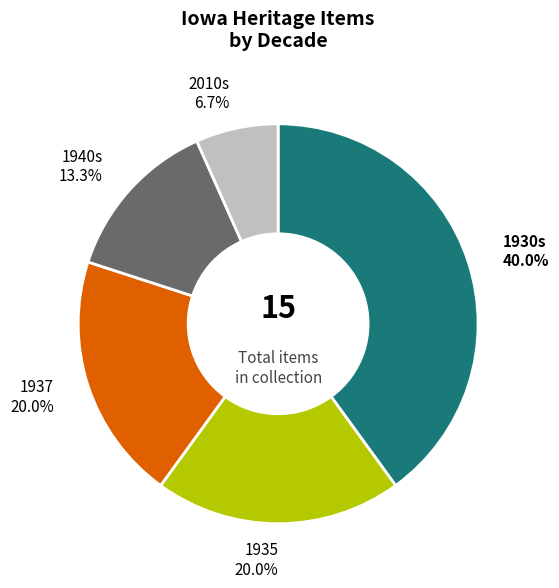

Approximately how many times larger is the value at 1930s compared to 1937?

2.0